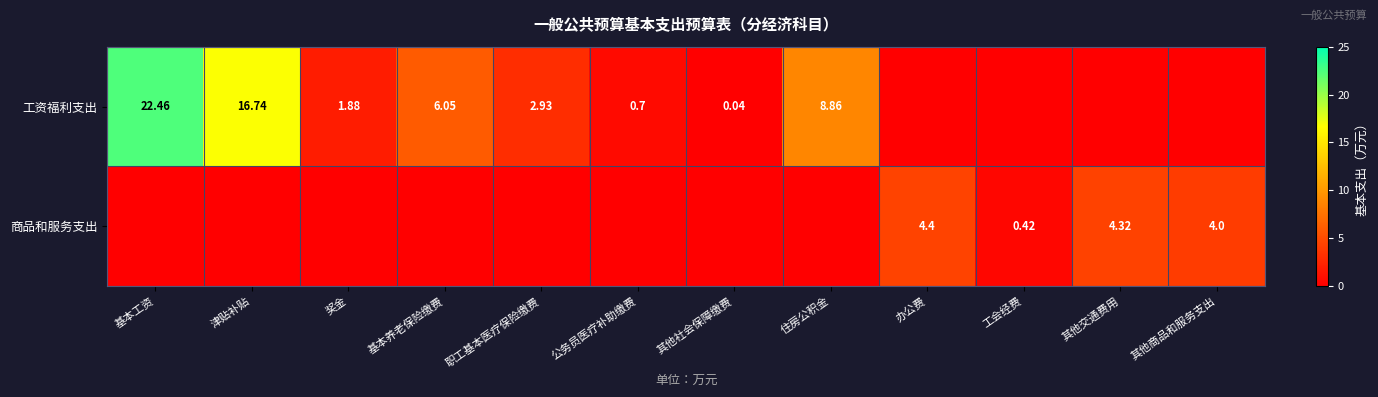

At how many categories does at least one series exceed 4?

6